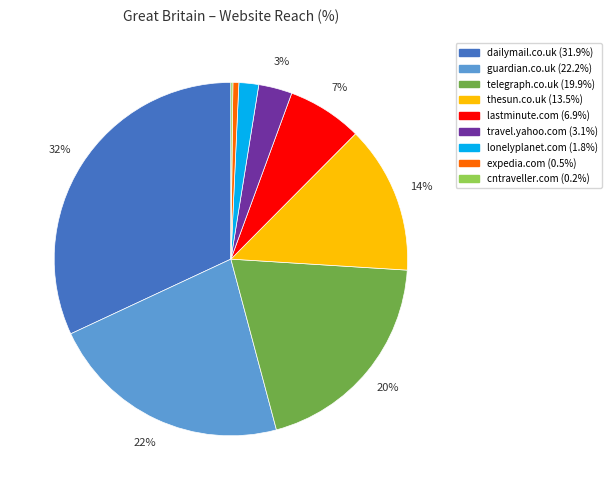

True or false: thesun.co.uk accounts for 14% of the total.

True